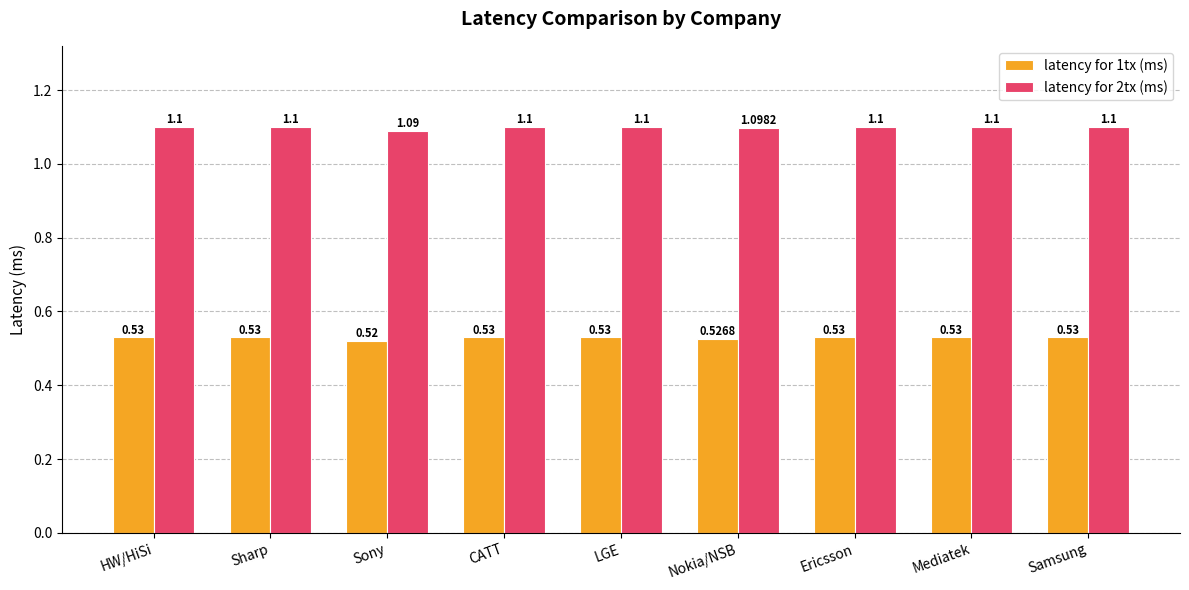

Rank the series by their maximum value, from lowest to highest.

latency for 1tx (ms), latency for 2tx (ms)